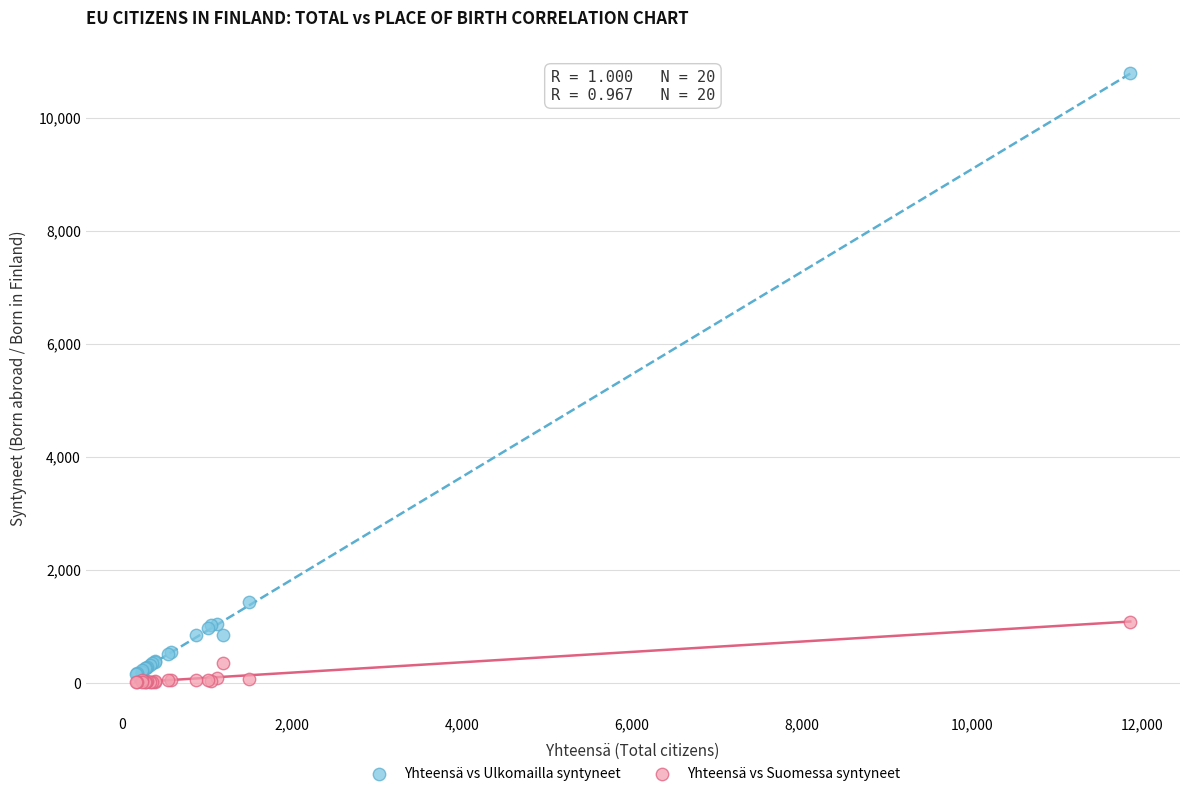

Which series contains the lowest Y value?

Yhteensä vs Suomessa syntyneet